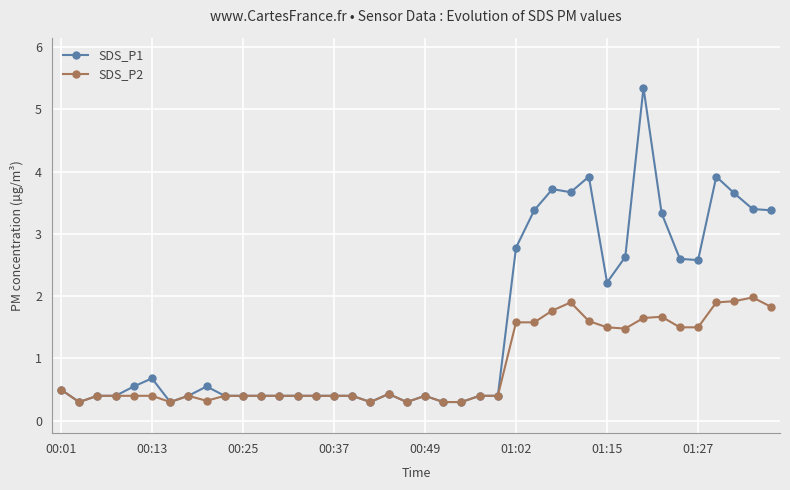

List the series in order of their overall mean, highest first.

SDS_P1, SDS_P2